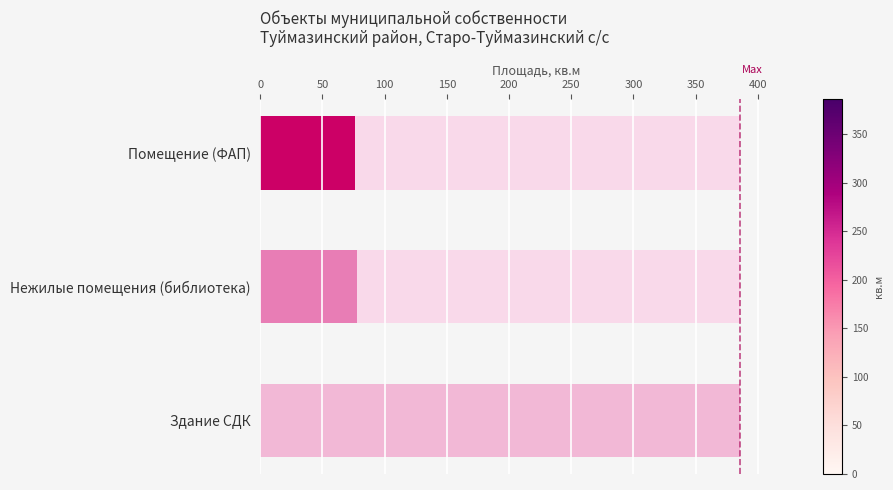

What is the value of the 1st bar from the left?

76.4